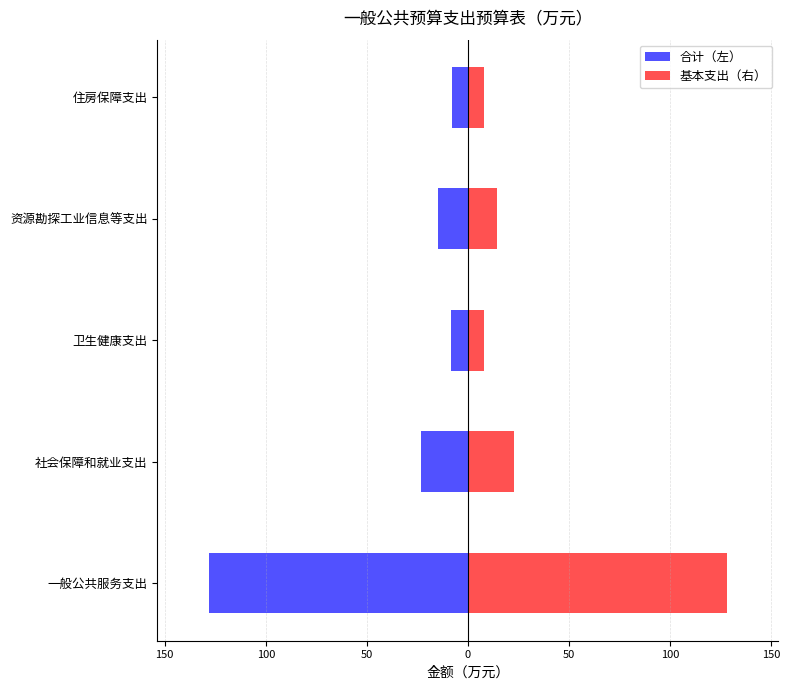

Reading left to right, what are all the values shown in this chart?

合计（左）: -128.1	-23.0	-8.1	-14.6	-7.8
基本支出（右）: 128.1	23.0	8.1	14.6	7.8